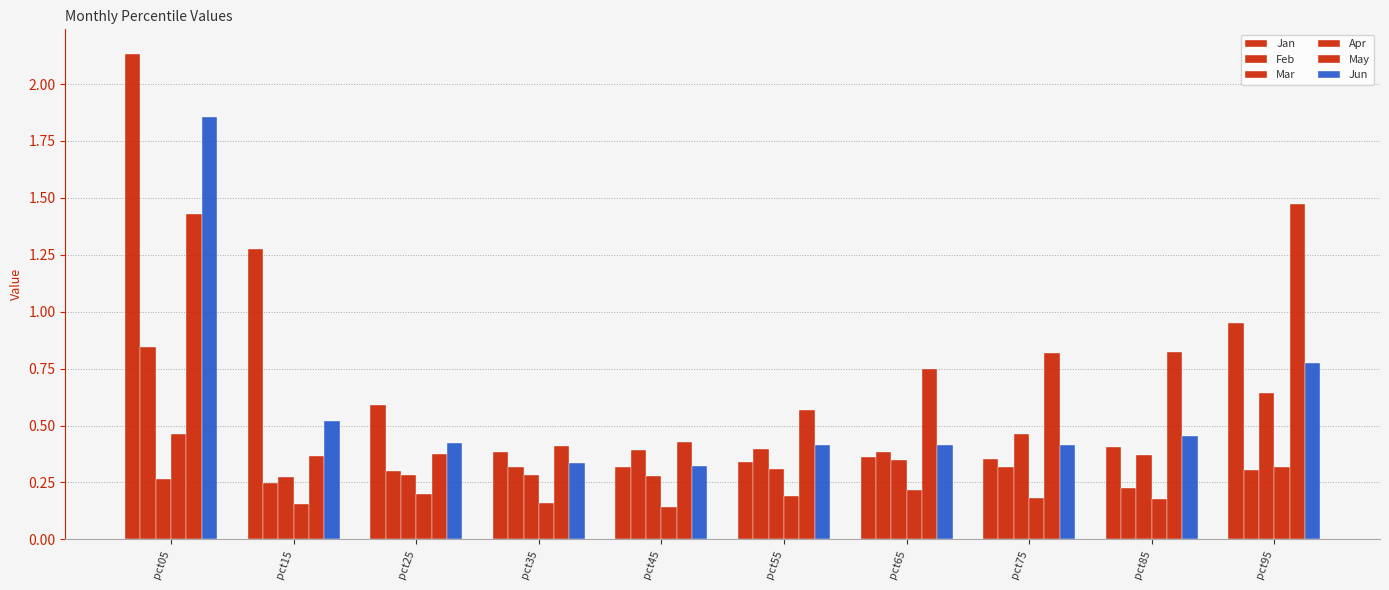

Is the value of Mar at pct35 greater than the value of Jun at pct15?

No